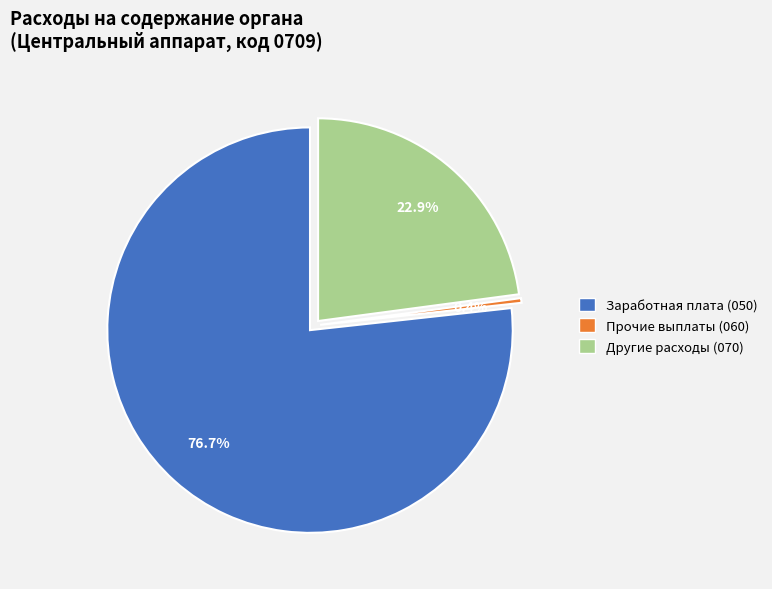

What is the total percentage of Заработная плата (050) and Другие расходы (070)?

99.6%